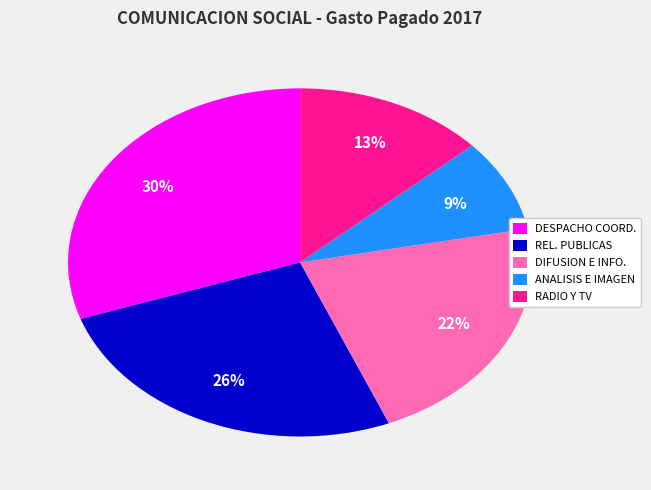

To the nearest percent, what is the average slice percentage?

20%